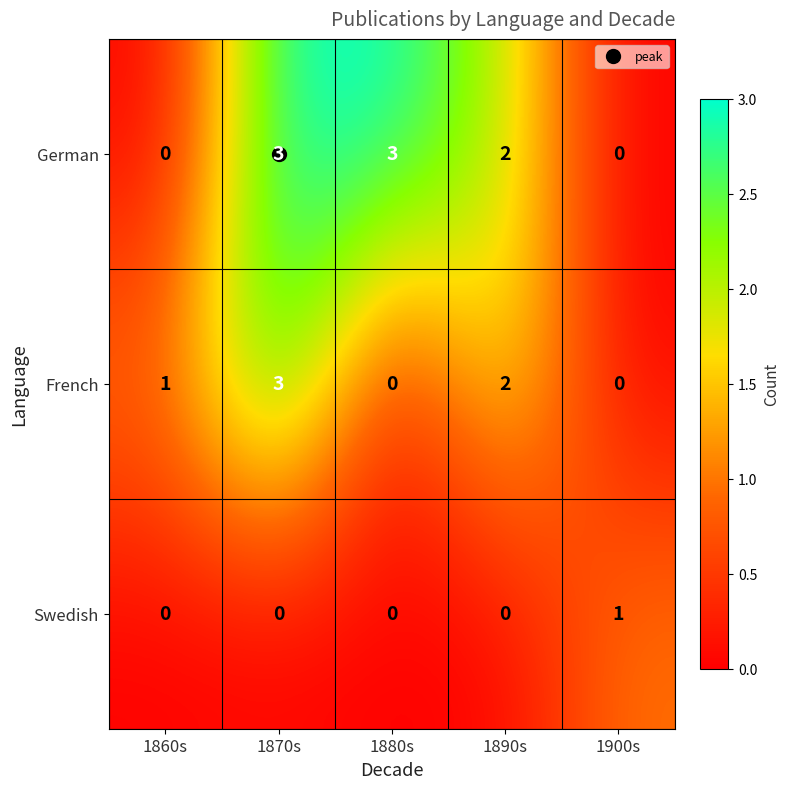

What is the sum of all German values?

8